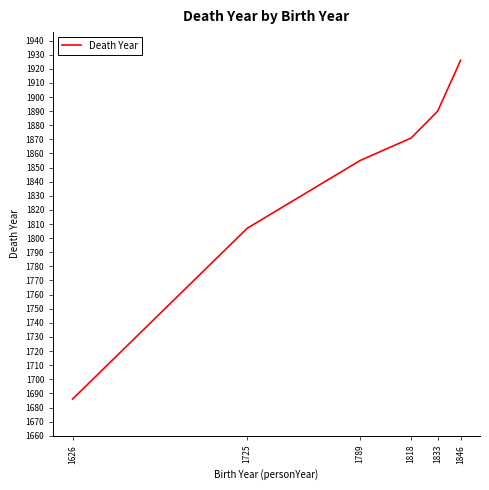

Does the chart display data point markers on the line(s)?

No